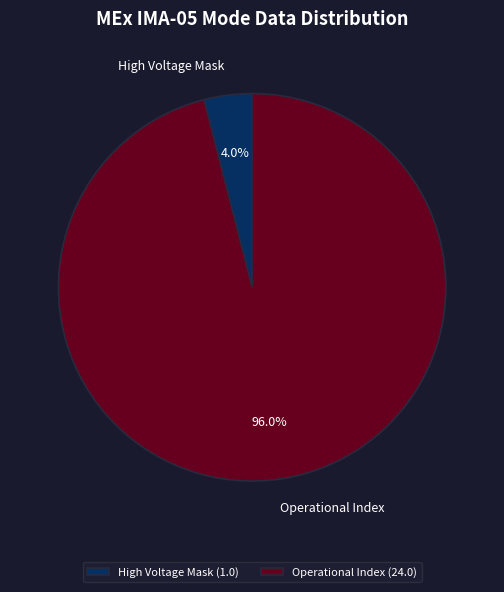

How many segments does this pie chart have?

2